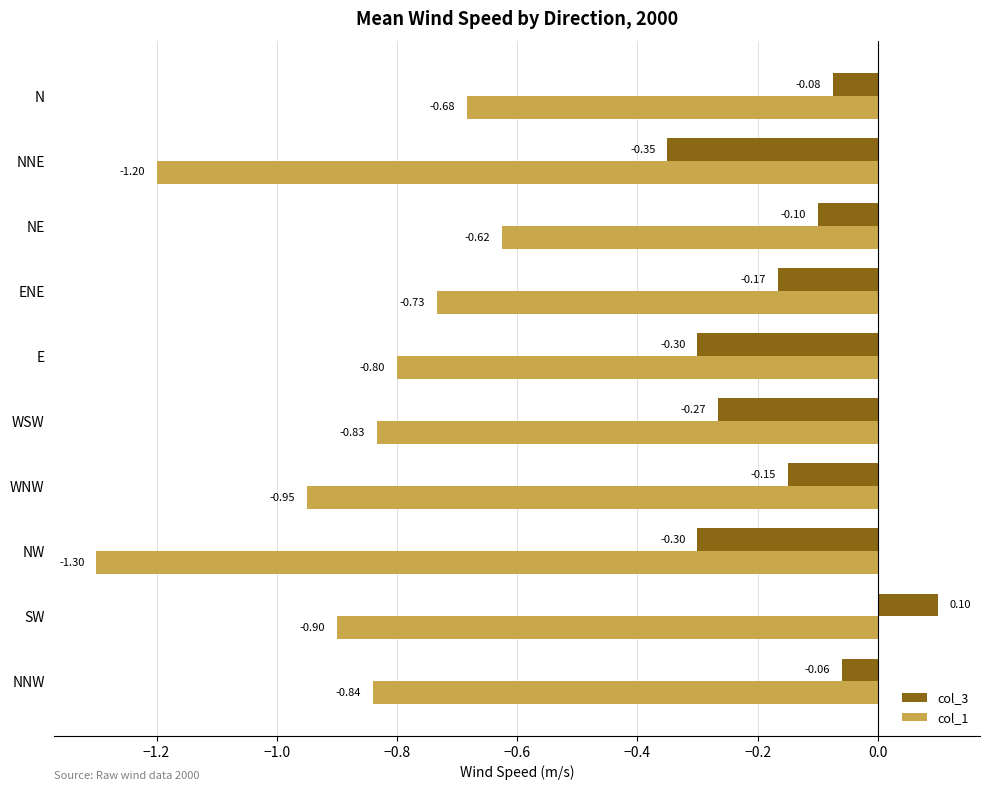

What is the difference between the second highest and minimum values in the col_3 series?

0.3